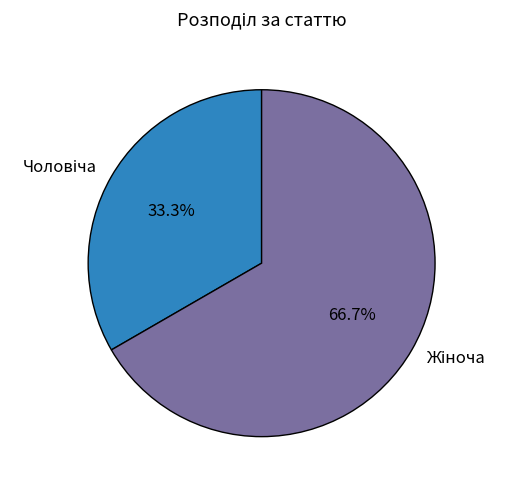

Is there a majority slice in this chart?

Yes